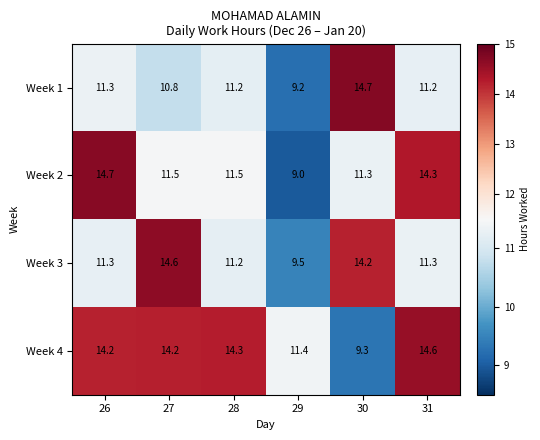

Where does the Week 4 series first go above 14?

26